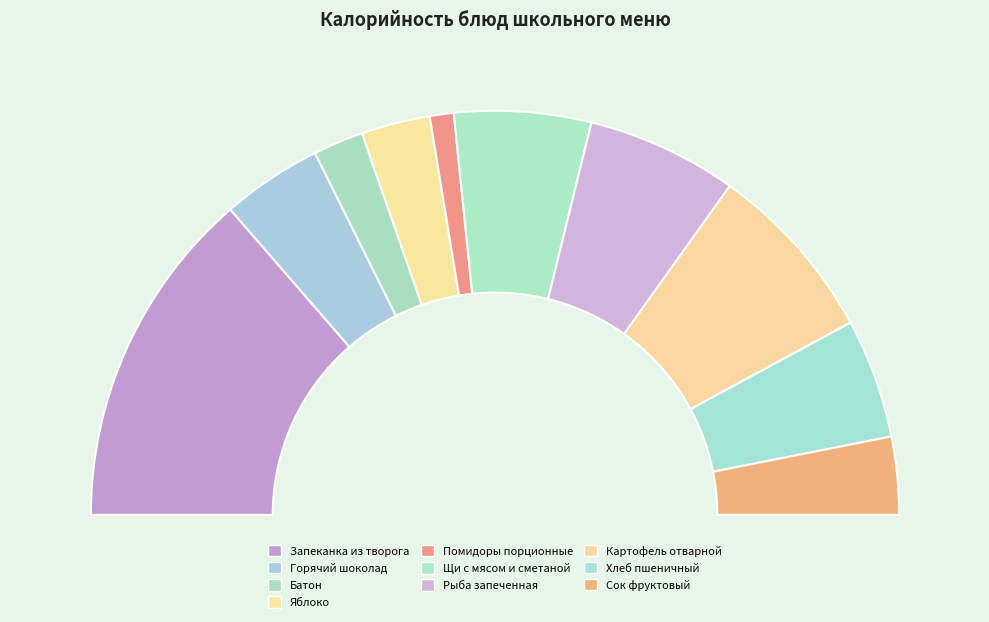

The Помидоры порционные slice represents 2% of the pie. True or false?

True